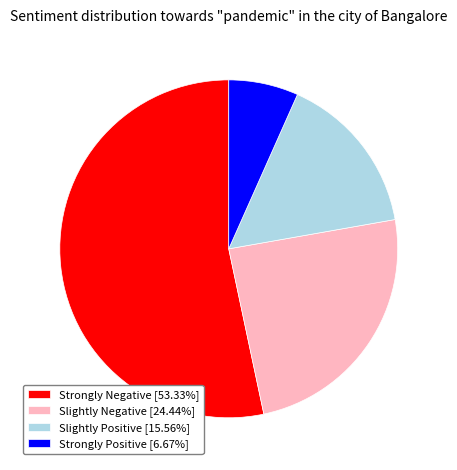

How many segments does this pie chart have?

4